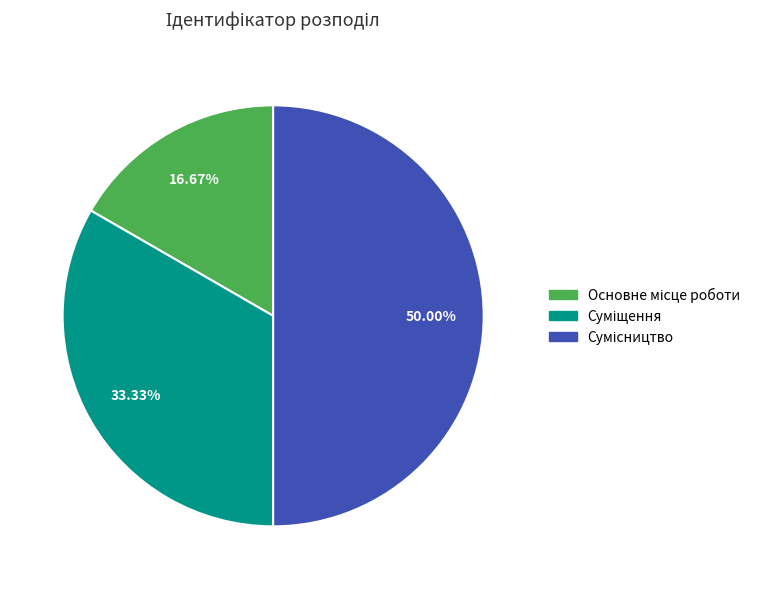

Which category has the biggest portion of the pie?

Сумісництво